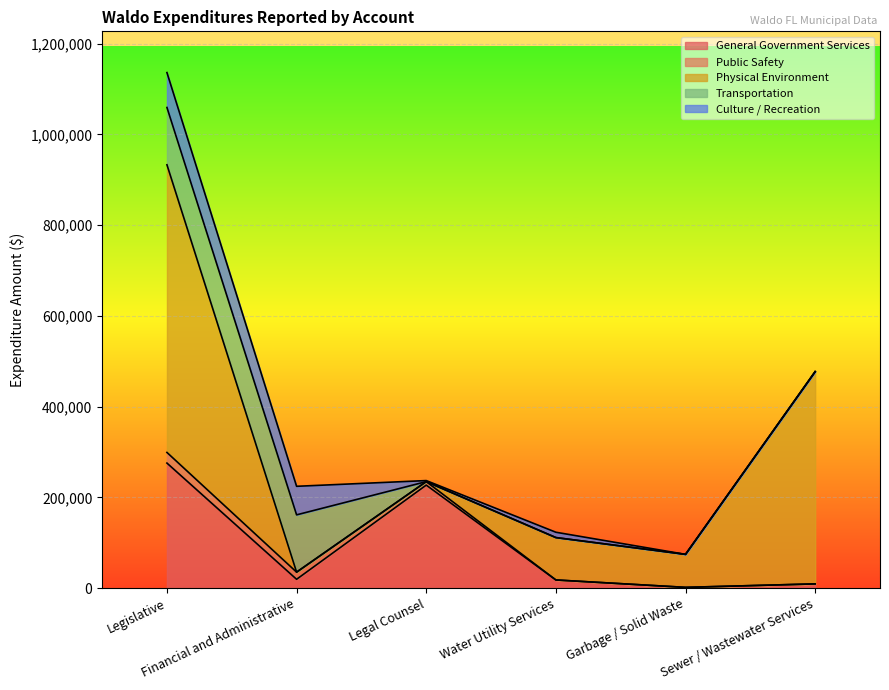

What is the difference between the highest and lowest values at Financial and Administrative?

126283